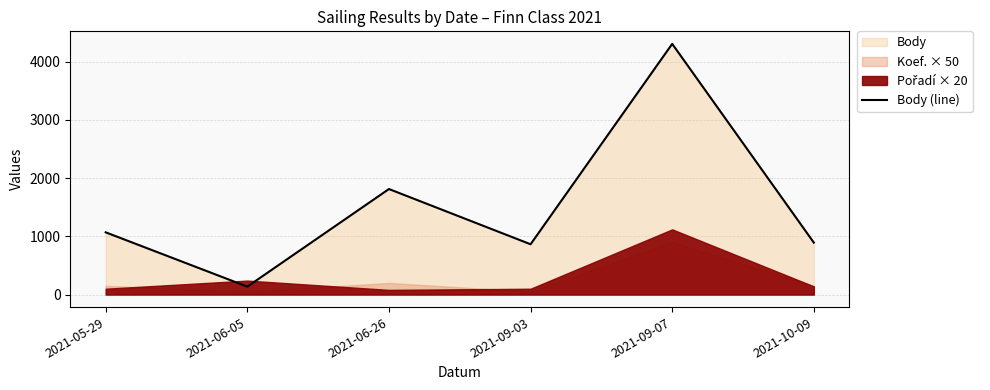

What is the change in value from 2021-06-26 to 2021-09-03?

-949